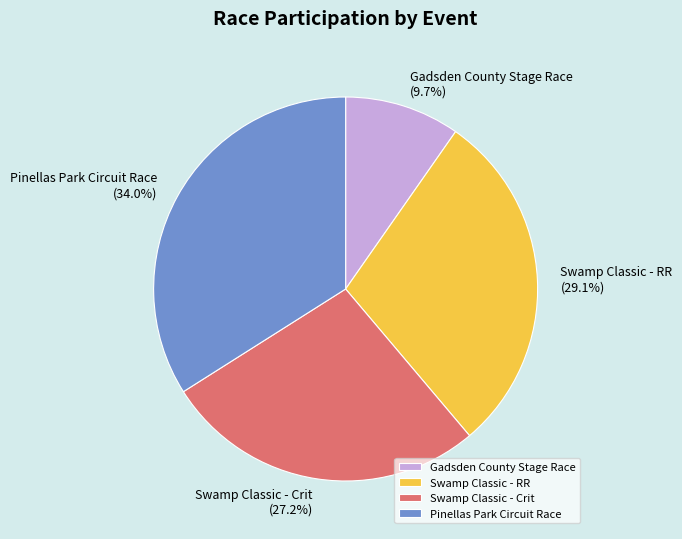

How many slices are in this pie chart?

4